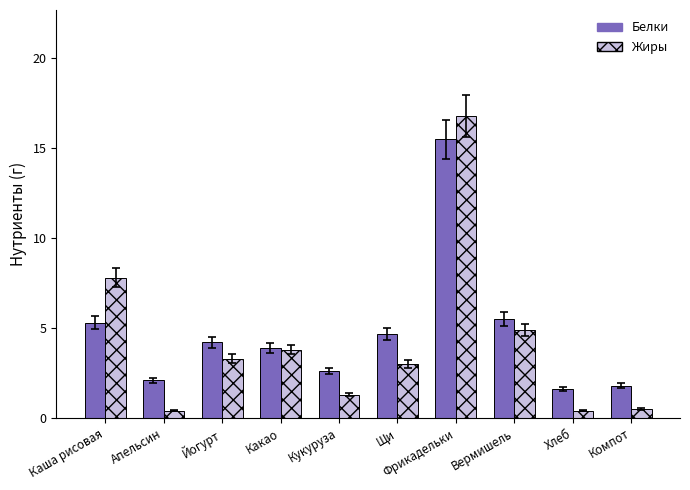

Where is Белки nearest to the value 8?

Вермишель